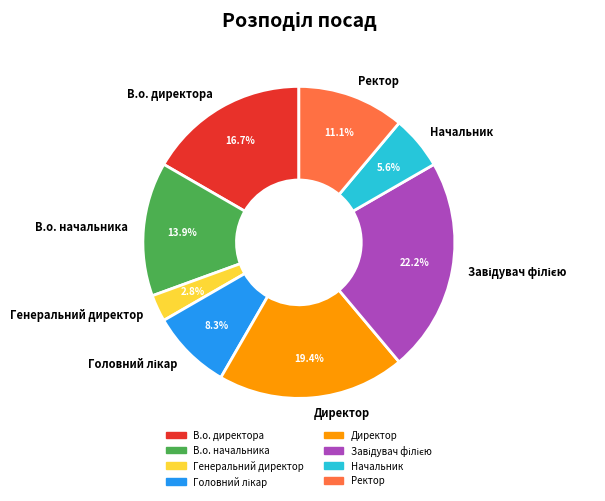

The В.о. начальника slice represents 8% of the pie. True or false?

False